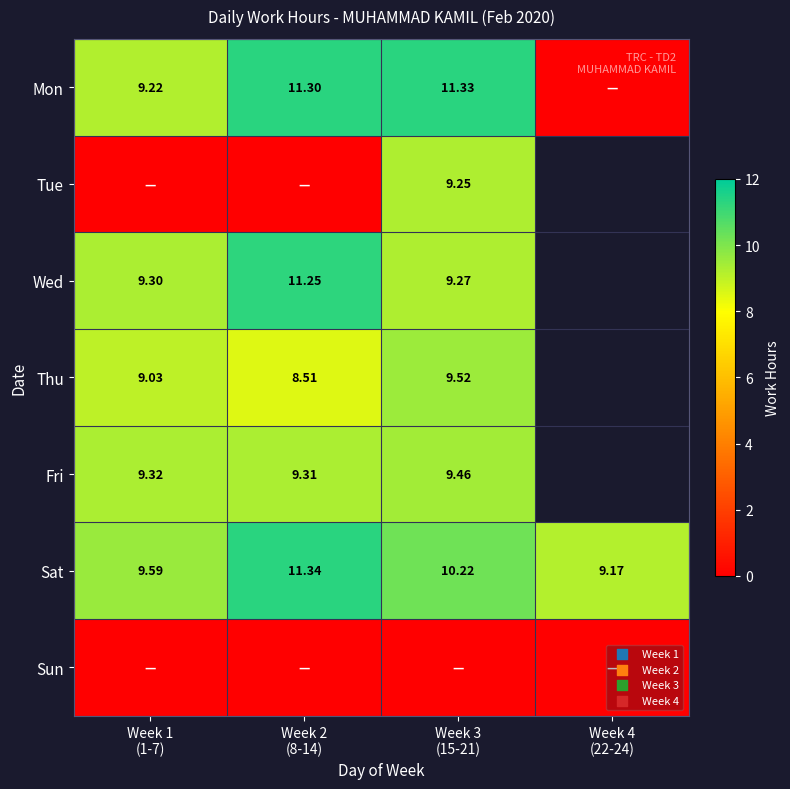

How many values in the Thu series exceed 9?

2